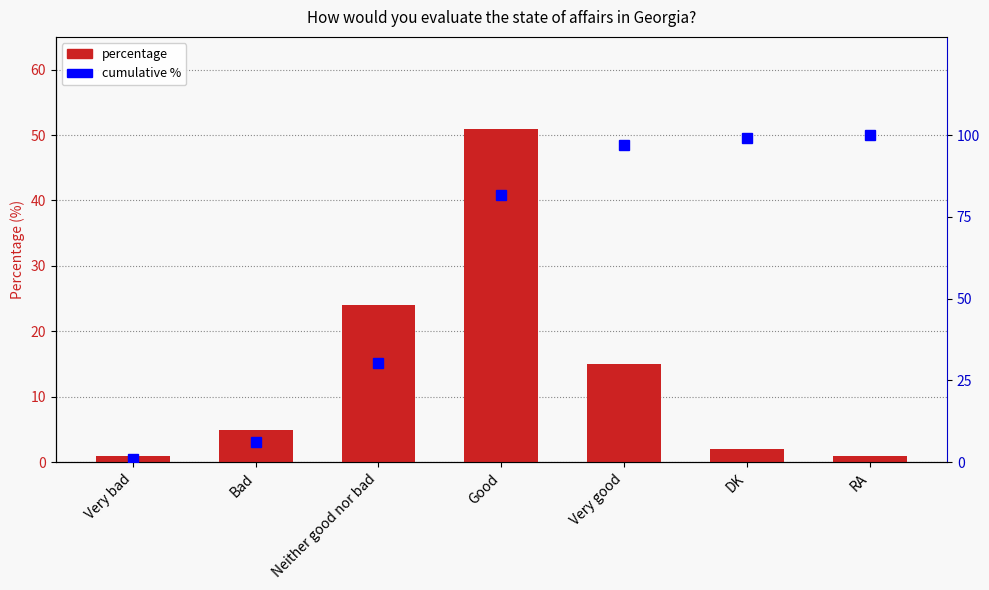

How many values in the percentage series exceed 5?

3